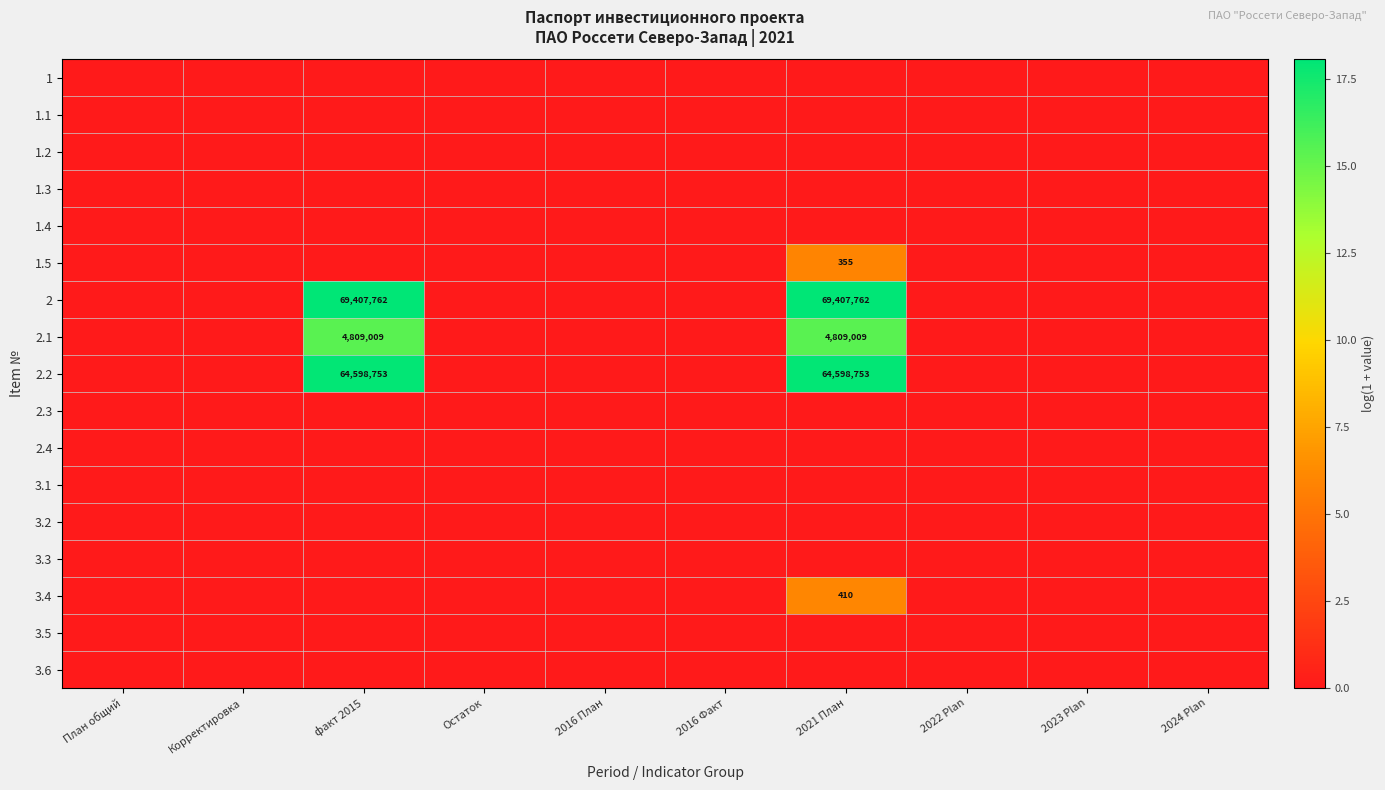

How many categories are shown in the chart?

10